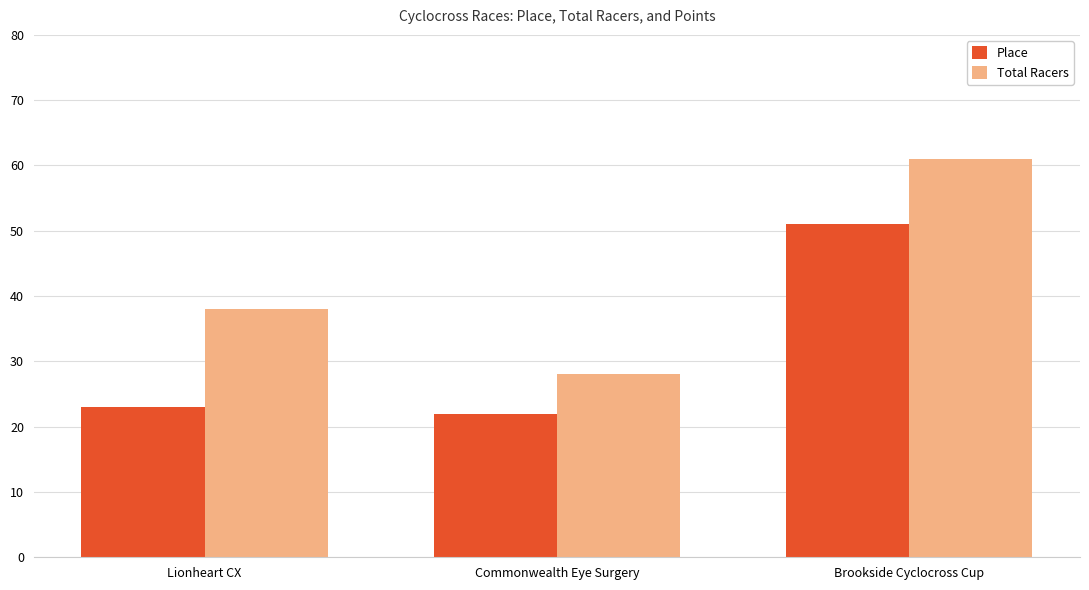

Which series changed the most between Commonwealth Eye Surgery and Brookside Cyclocross Cup?

Total Racers